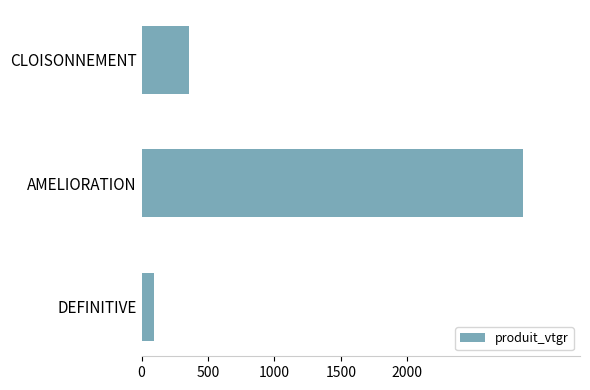

Reading top to bottom, what are all the values shown in this chart?

CLOISONNEMENT=355.7	AMELIORATION=2869.8	DEFINITIVE=89.7